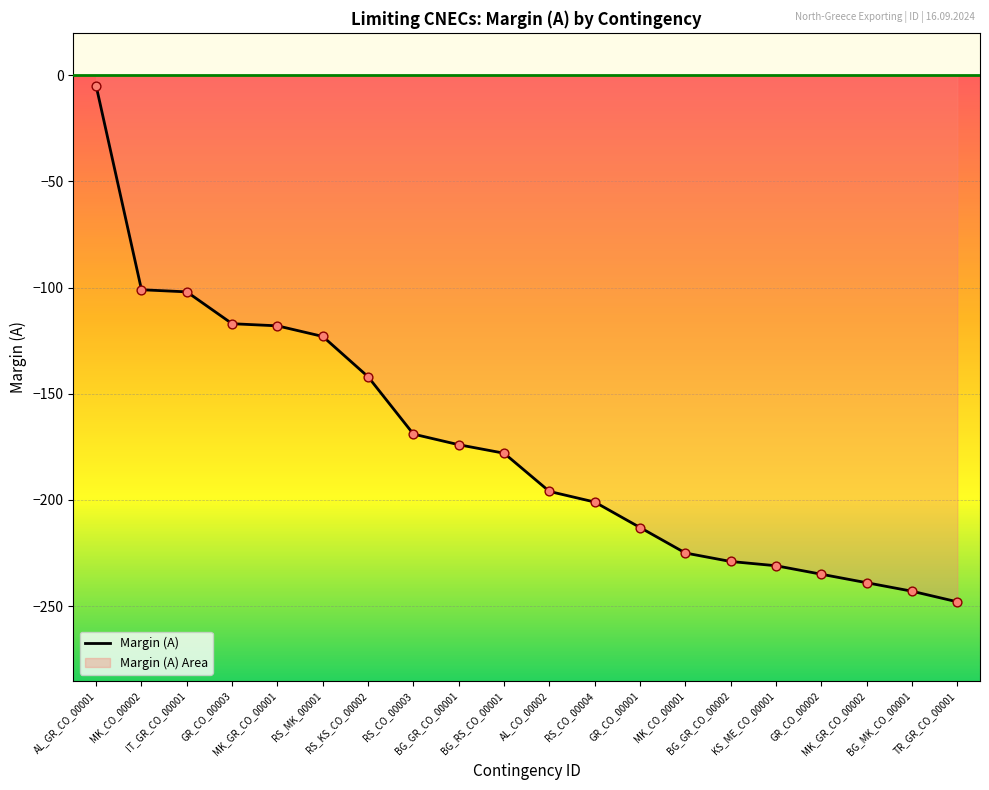

Between BG_GR_CO_00001 and RS_KS_CO_00002, which is larger?

RS_KS_CO_00002